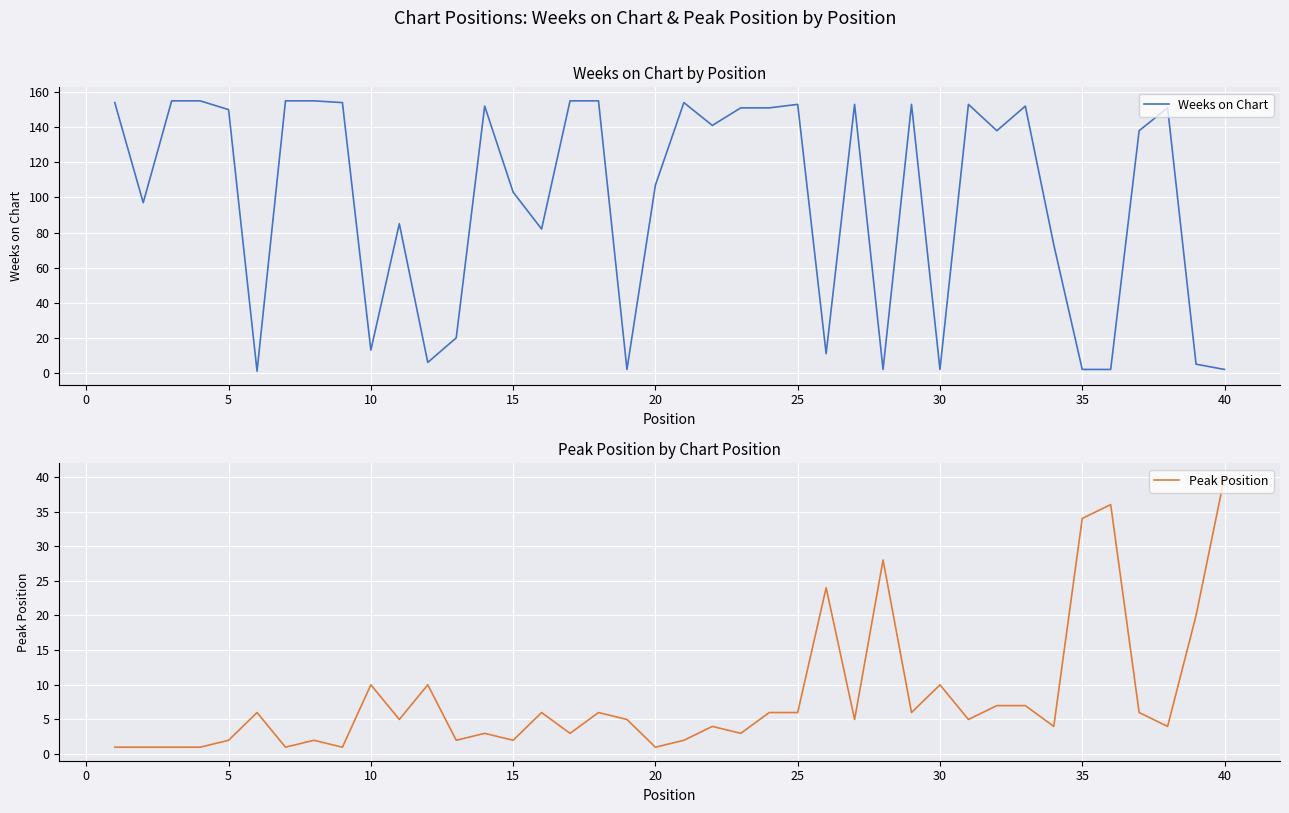

What is the maximum value for Peak Position?

40